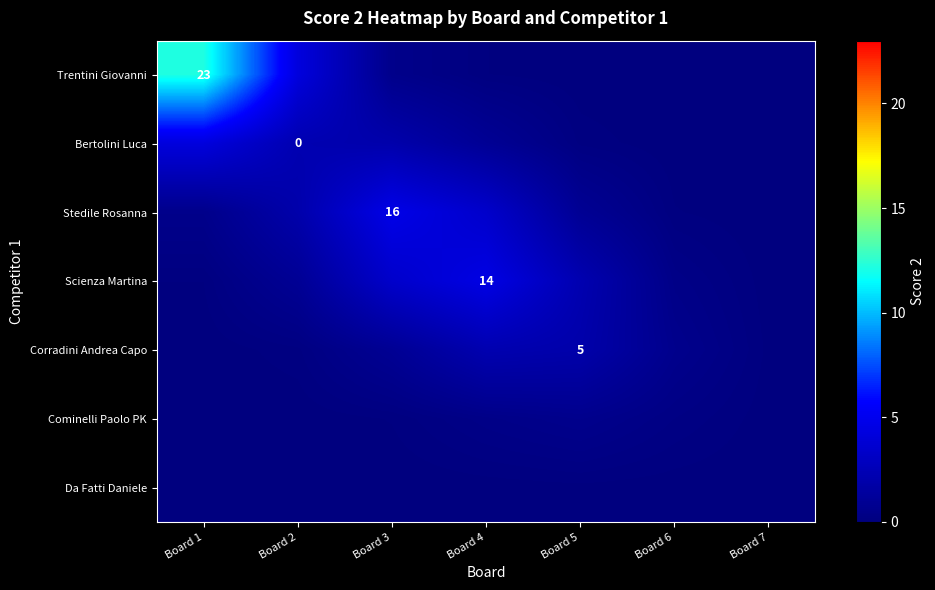

What is the total value across all series at Board 7?

0.1